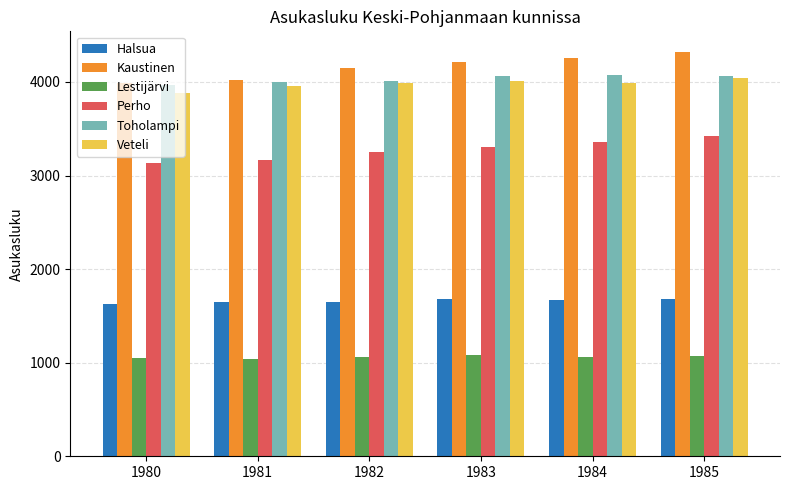

Which series has the widest spread of values?

Kaustinen